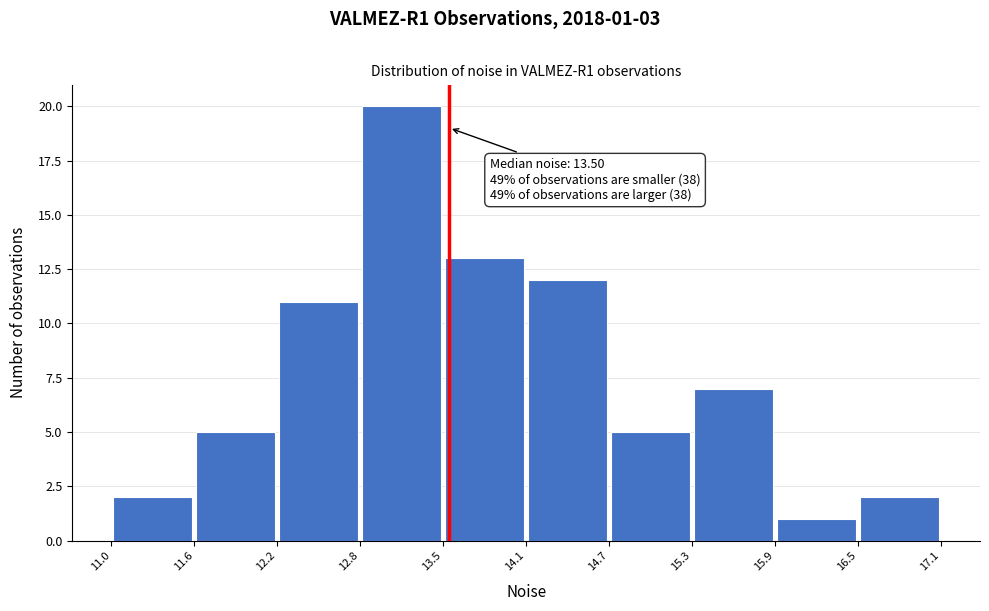

Which range on the x-axis has the tallest bar?

12.8 to 13.5